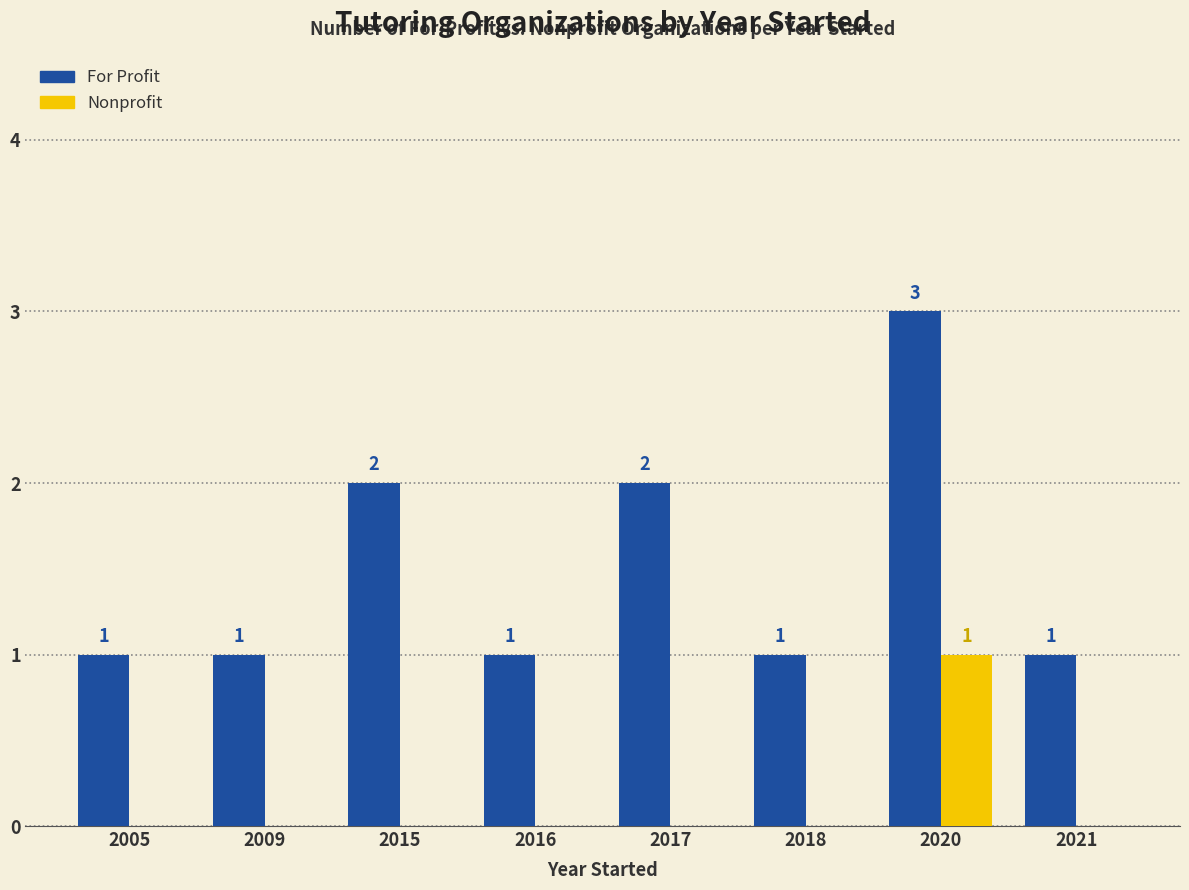

What is the maximum value shown in the chart?

3